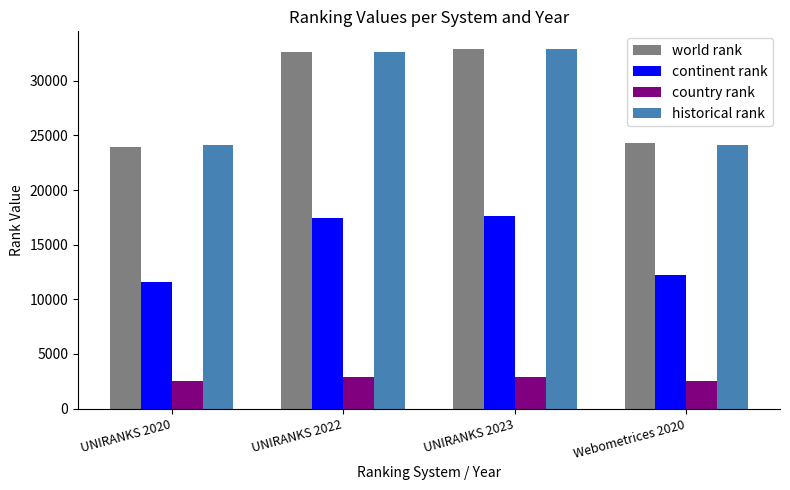

What is the difference between the highest and lowest values at Webometrices 2020?

21816.0